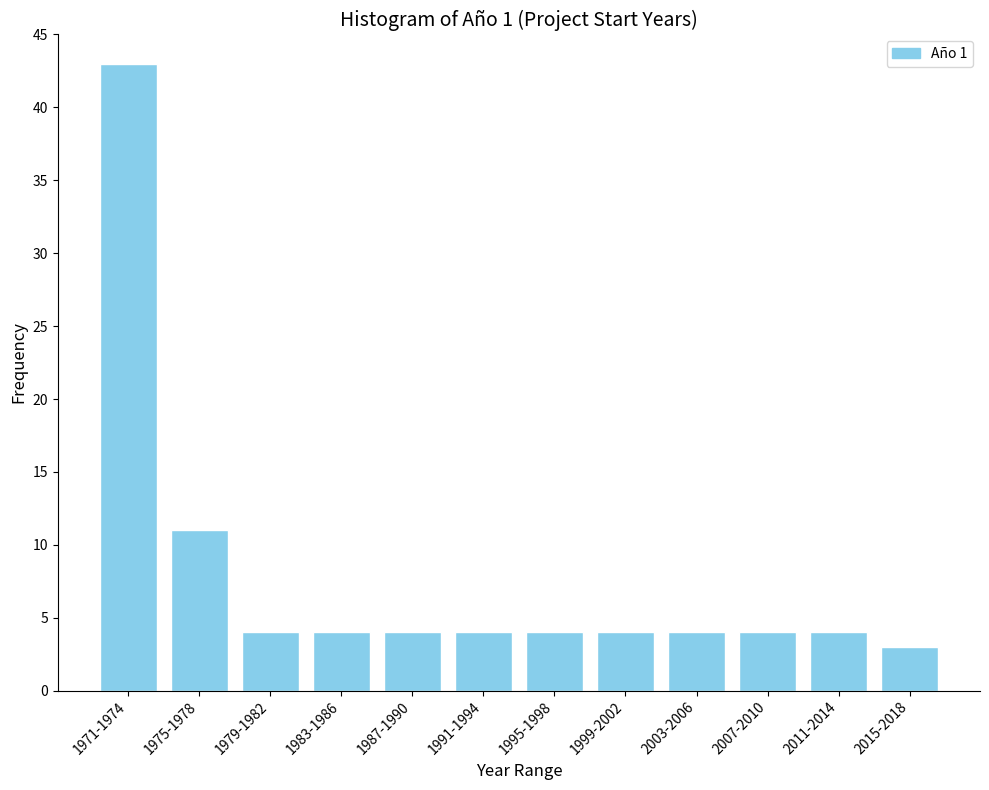

Reading right to left, extract all data points from this chart.

2015-2018=3	2011-2014=4	2007-2010=4	2003-2006=4	1999-2002=4	1995-1998=4	1991-1994=4	1987-1990=4	1983-1986=4	1979-1982=4	1975-1978=11	1971-1974=43